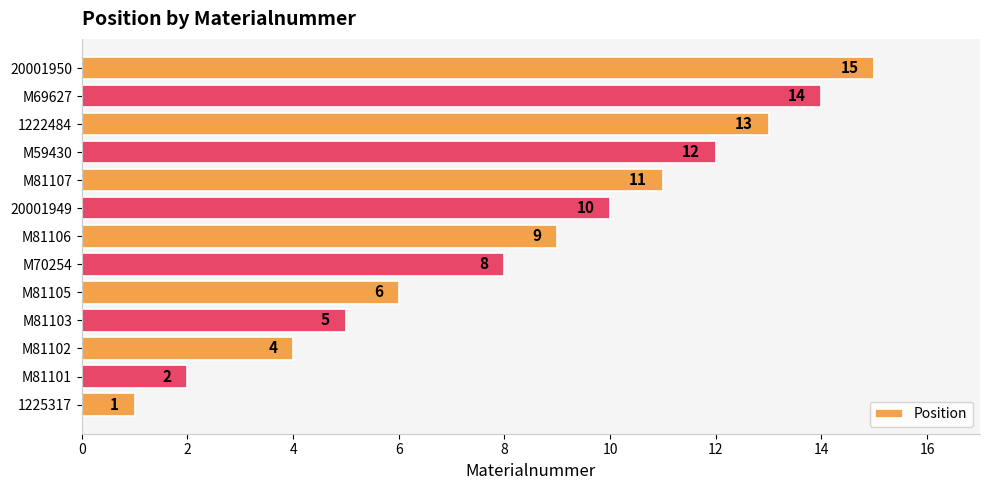

The value at 20001950 is 15. True or false?

True